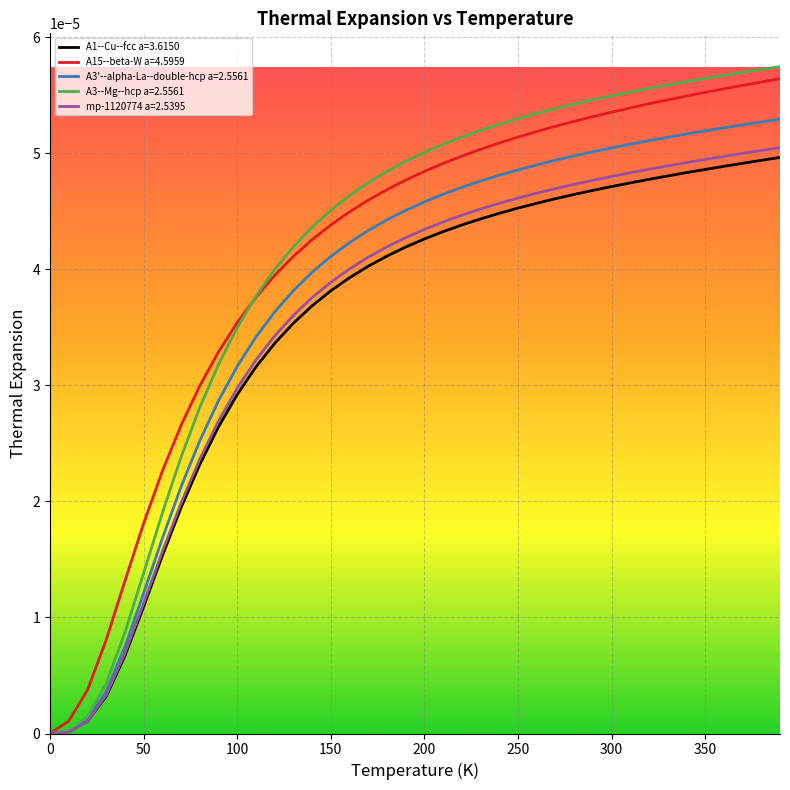

Which series has the widest spread of values?

A3--Mg--hcp a=2.5561